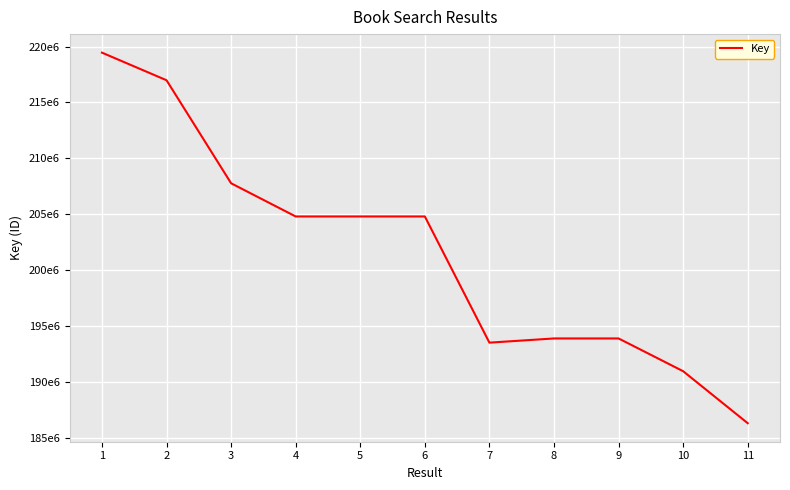

Does the chart have visible grid lines?

Yes